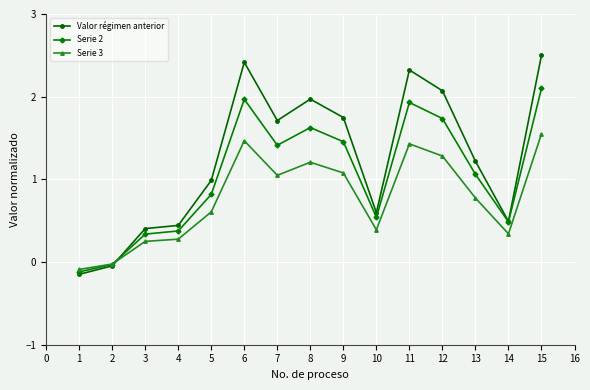

What is the greatest value displayed?

2.5